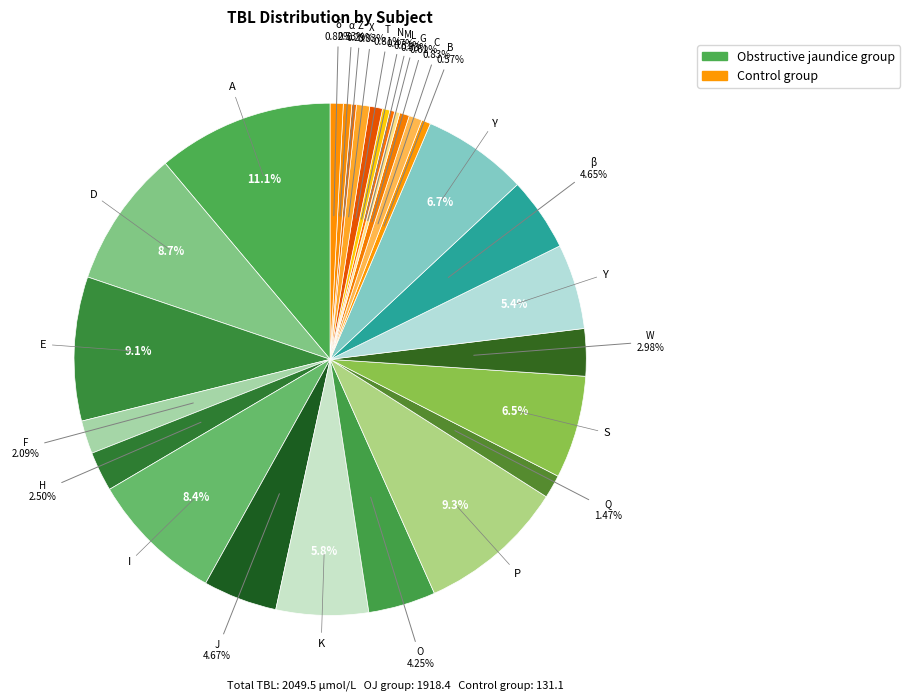

How many slices are in this pie chart?

27